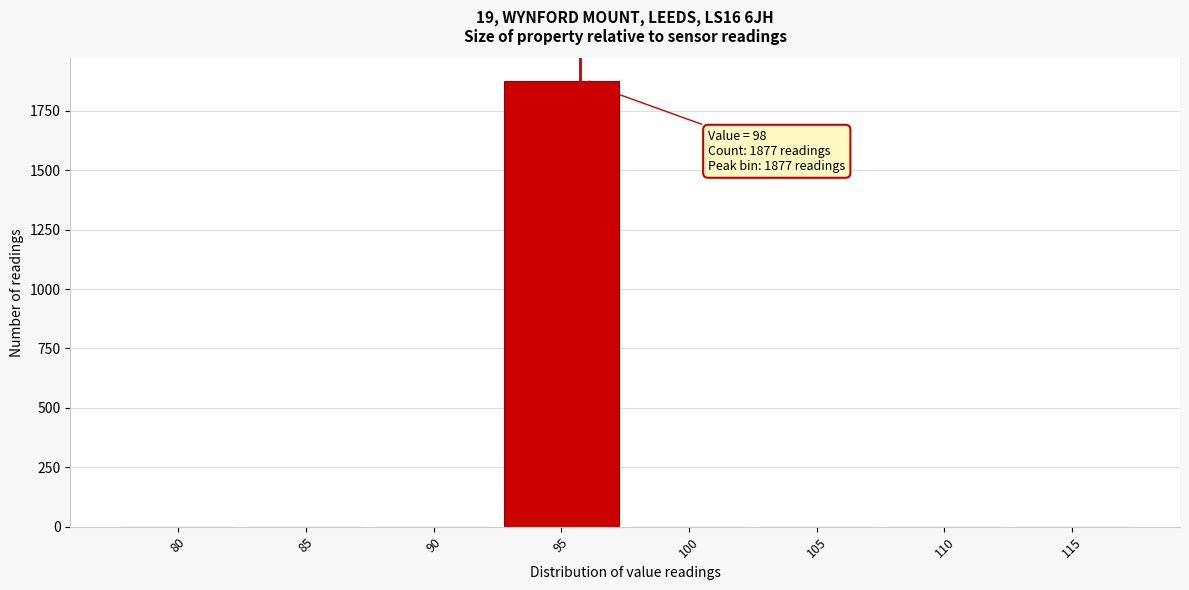

Reading left to right, transcribe all the data shown in this chart.

80=0	85=0	90=0	95=1877	100=0	105=0	110=0	115=0